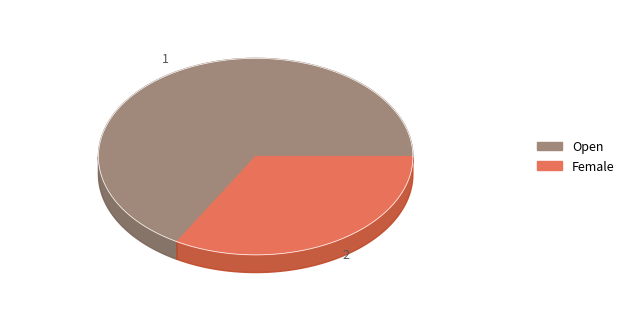

Which slice is the smallest?

Female